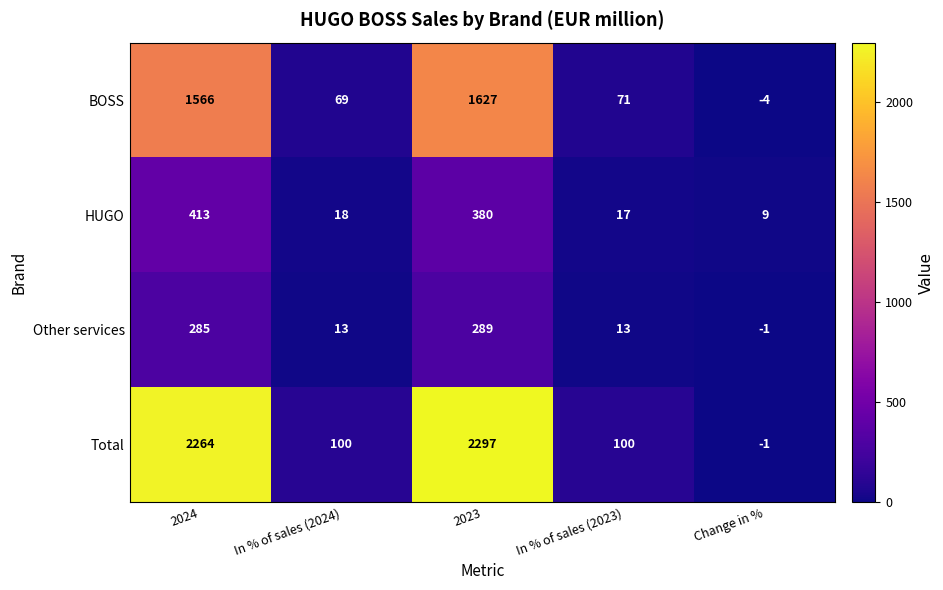

What is the difference between the Other services values at Change in % and In % of sales (2024)?

14